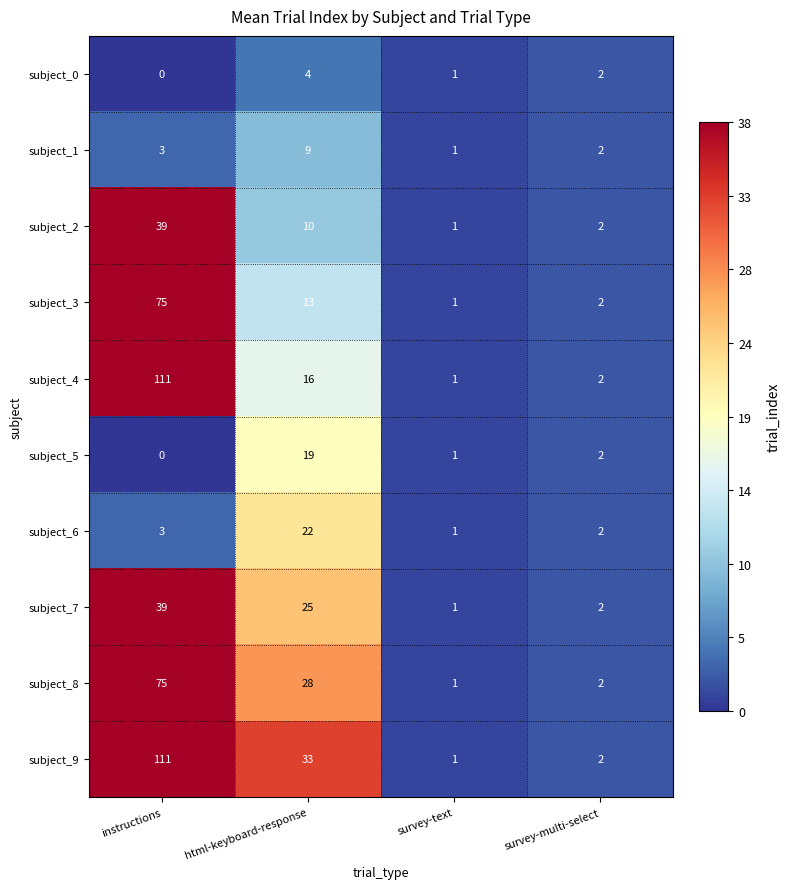

What is the difference between the subject_6 values at html-keyboard-response and instructions?

19